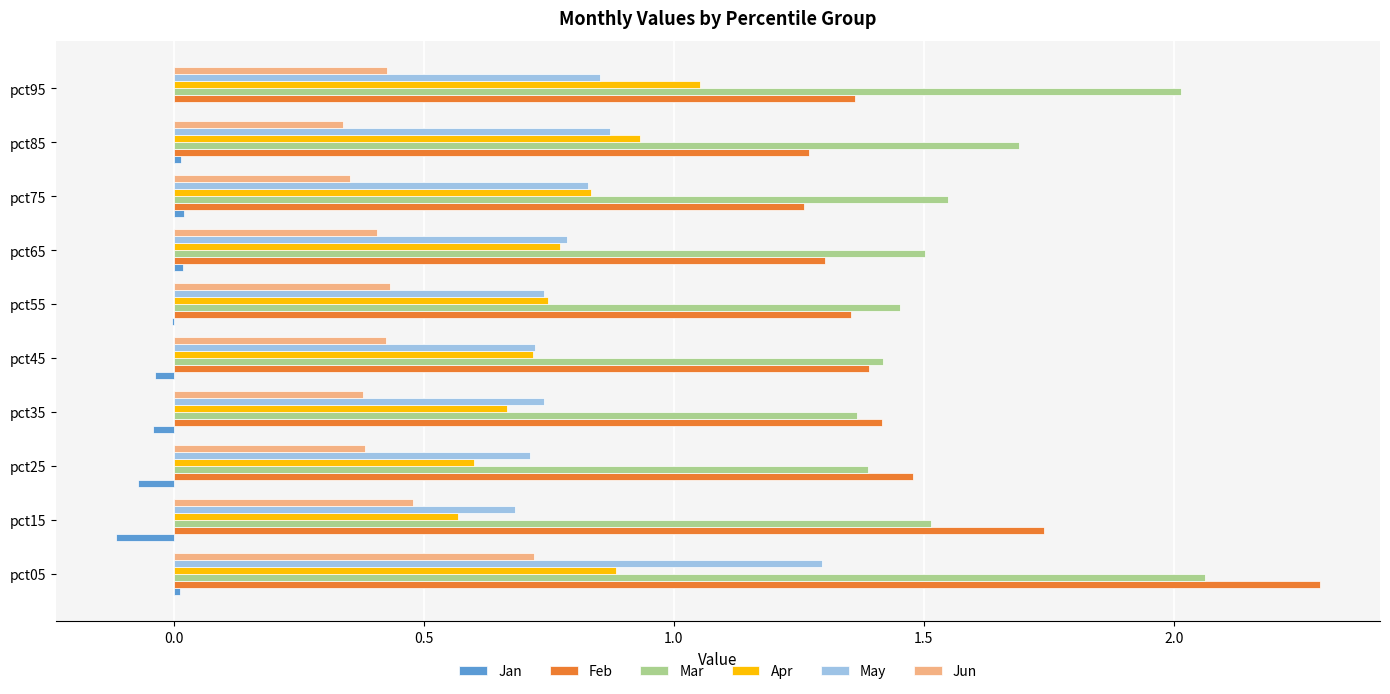

Which series has the largest total across all categories?

Mar